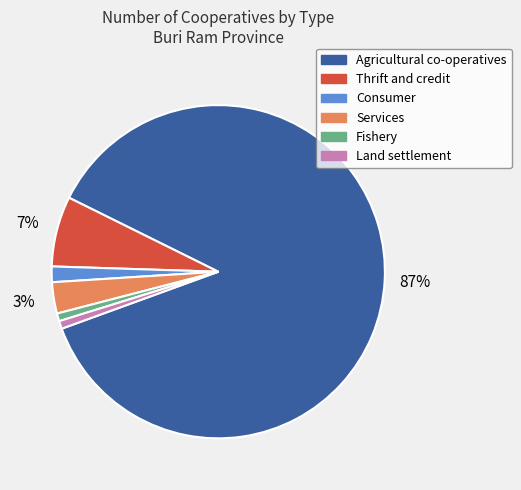

Combined, do Thrift and credit and Land settlement account for over 50%?

No